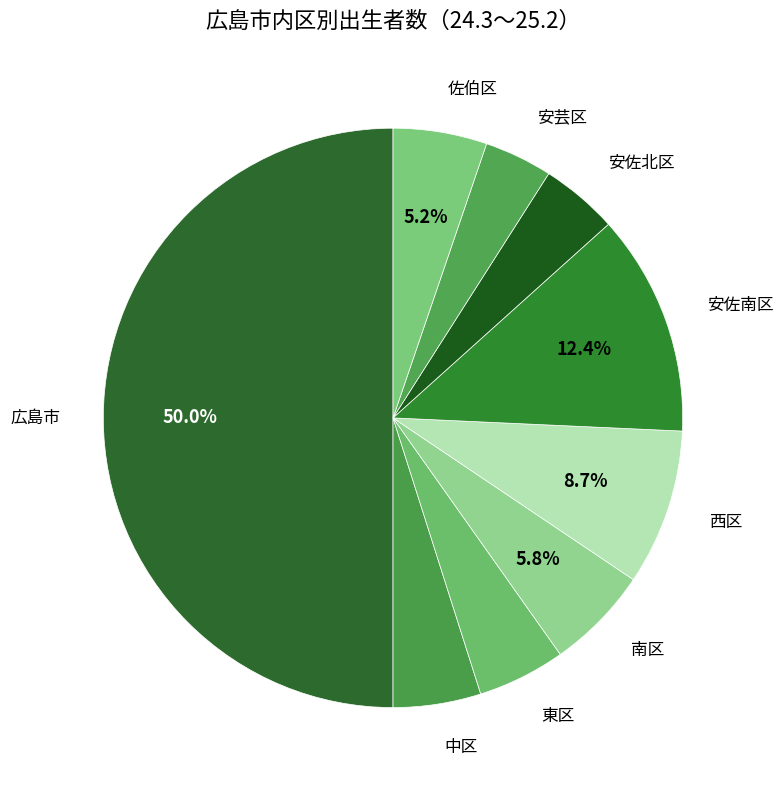

Do 南区 and 西区 together represent more than half of the pie?

No